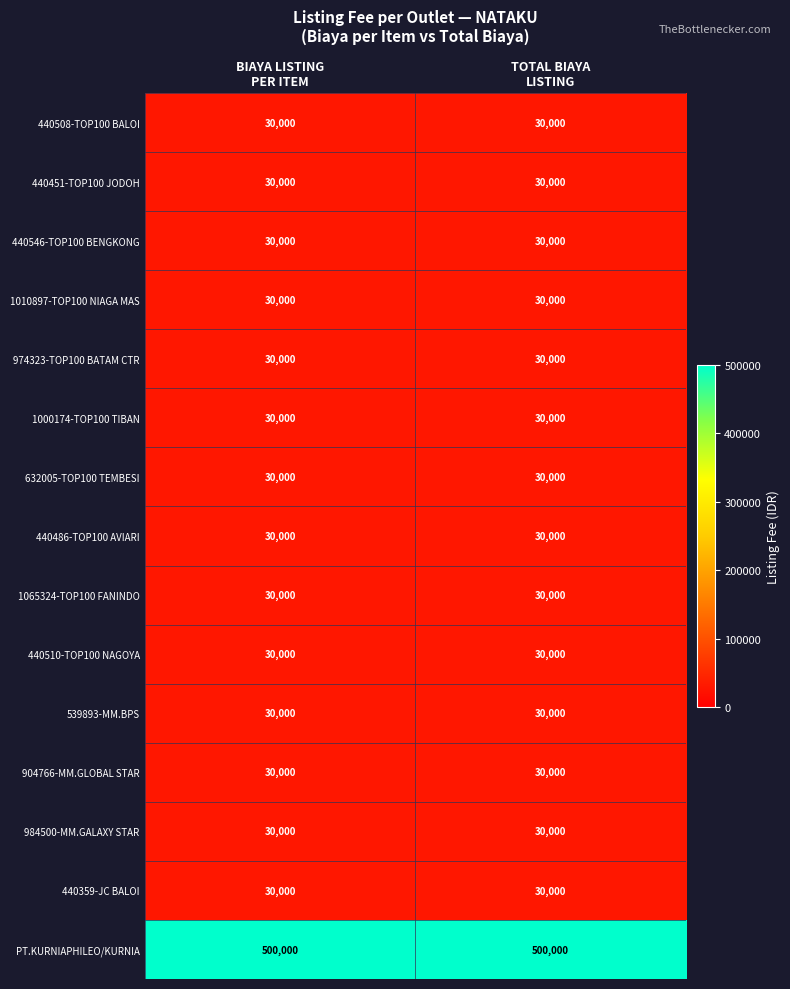

How many data points does each series have?

2